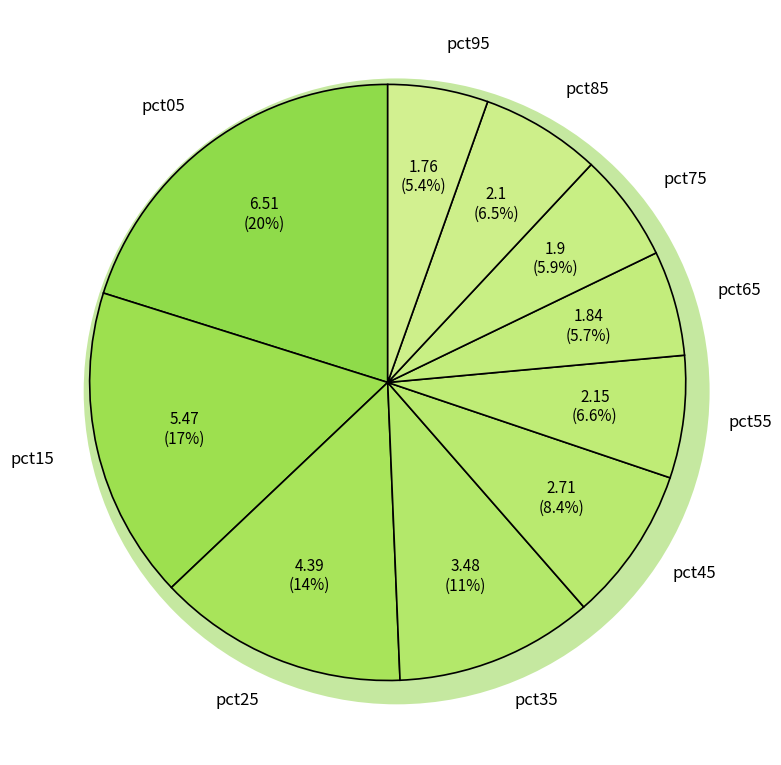

What percentage is the pct25 slice, to the nearest percent?

14%